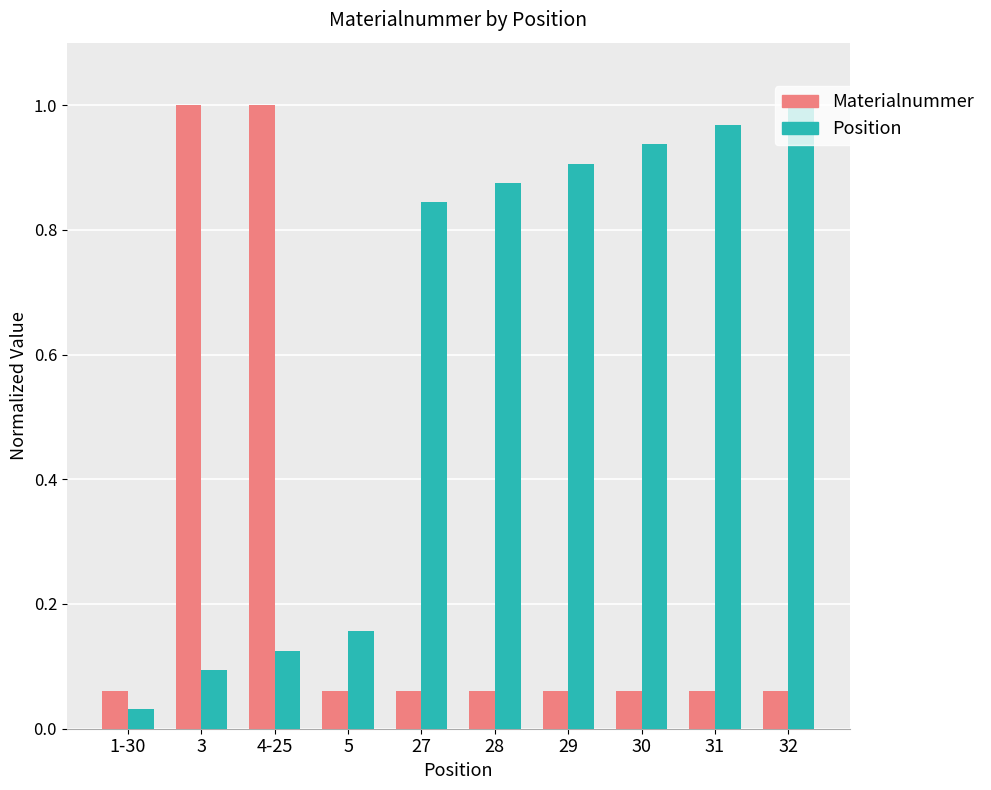

The Materialnummer series shows 0.0 at 31. True or false?

False